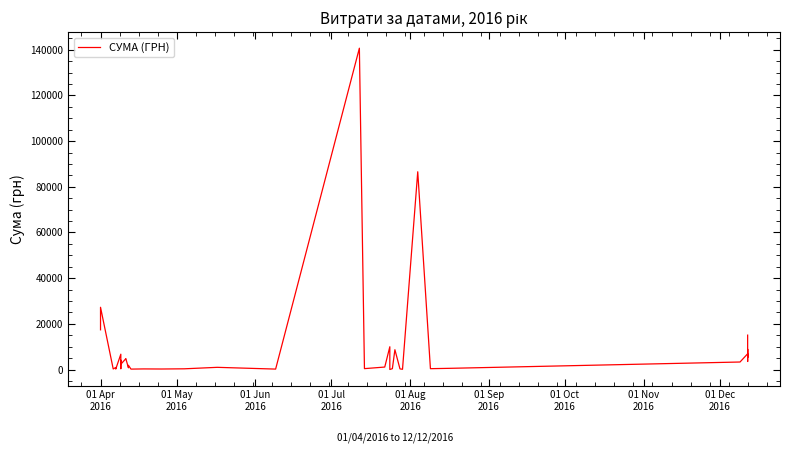

Reading left to right, what are all the values shown in this chart?

17384.5	27248.5	238.2	873.5	434.5	193.6	6700.0	361.8	4056.0	2303.5	4758.0	4631.1	751.5	1829.5	173.9	253.0	215.5	302.9	949.5	180.0	140706.2	379.4	1072.3	9960.8	11.2	359.1	8661.0	265.3	97.8	86589.3	361.8	522.0	3280.0	6888.0	5590.0	5251.0	8880.0	5801.0	3512.0	15050.0